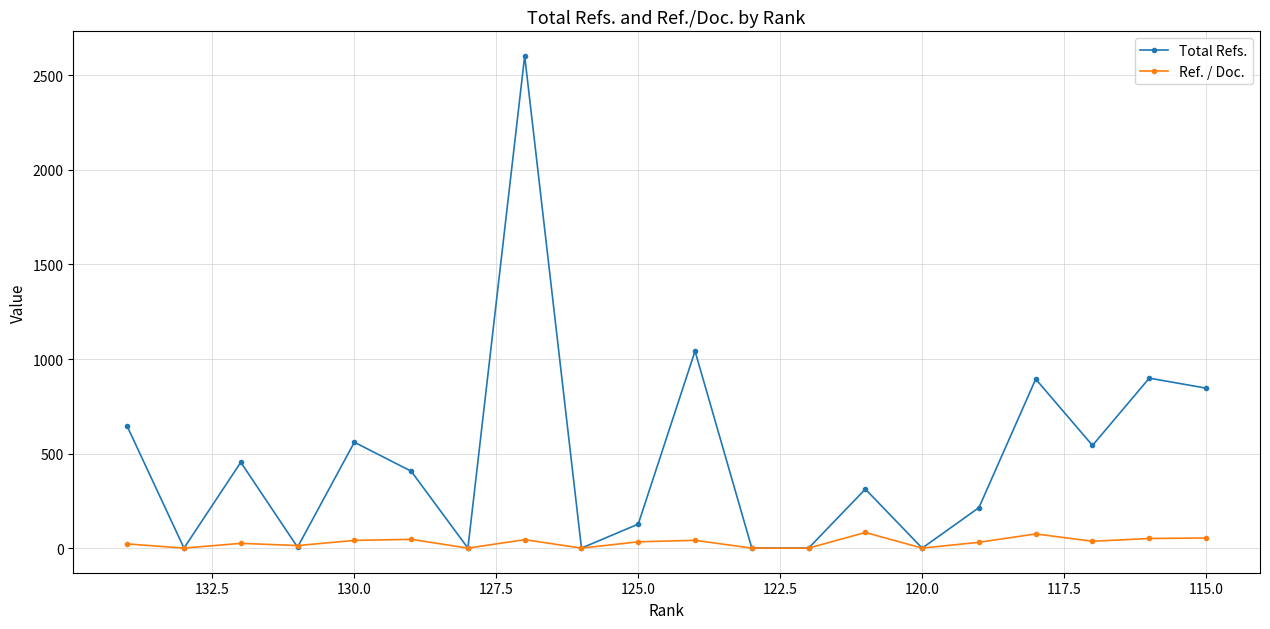

List the series in order of their overall mean, highest first.

Total Refs., Ref. / Doc.